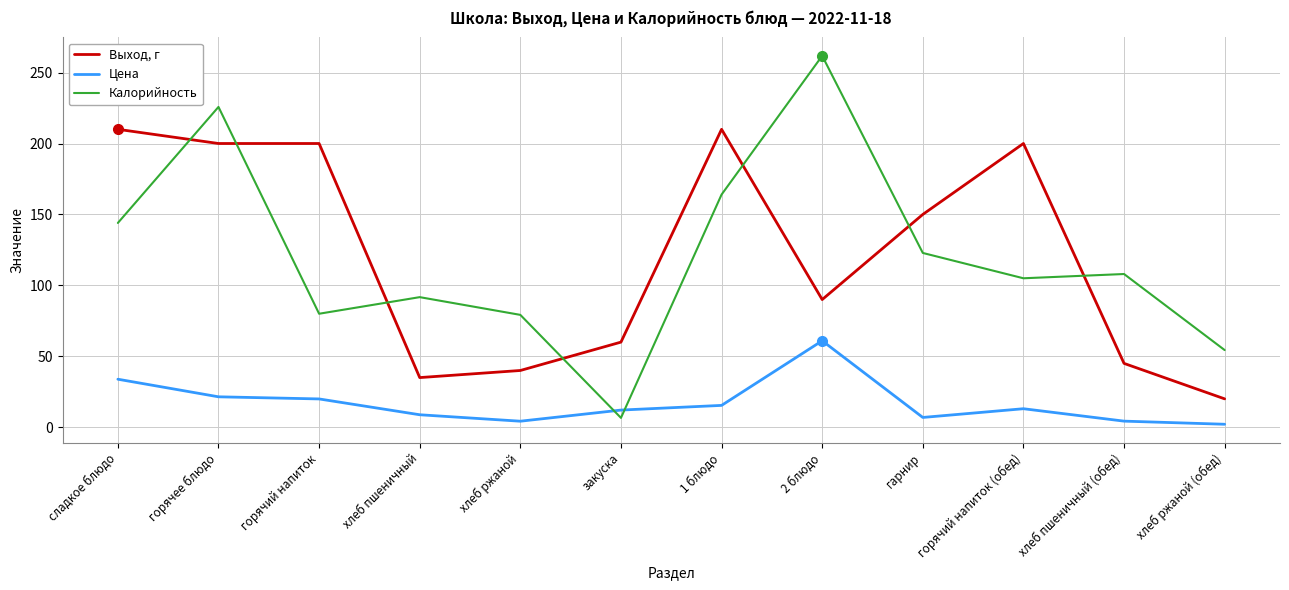

What is the difference between the maximum and minimum values in the Выход, г series?

190.0